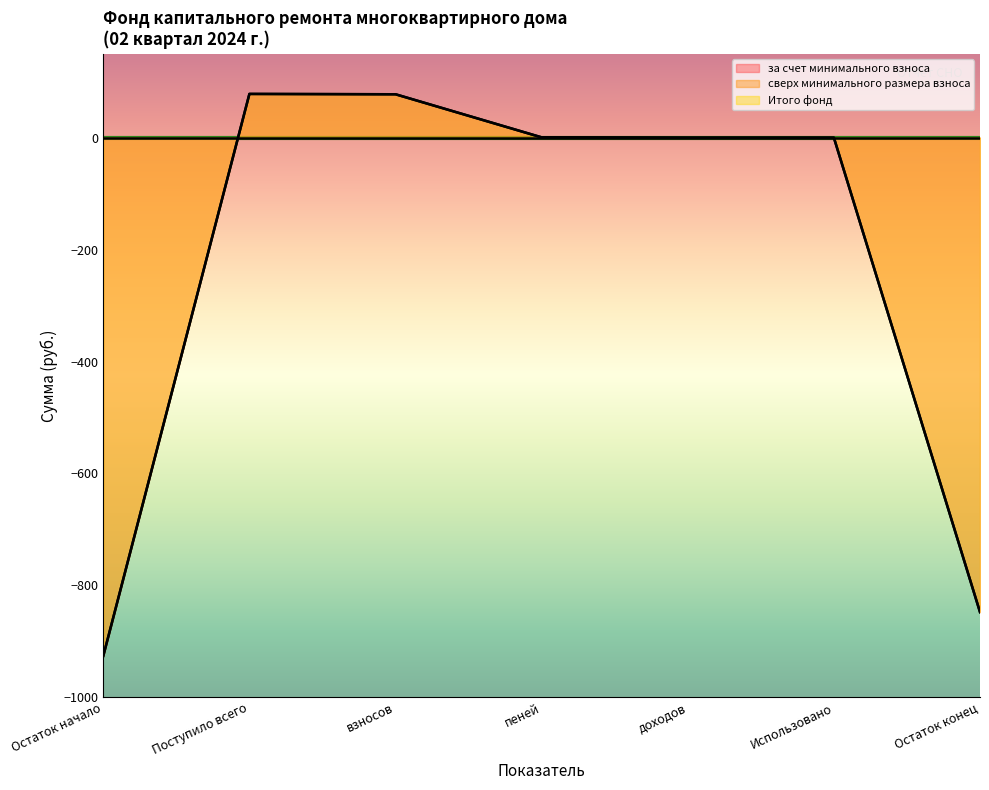

What position from the right is пеней?

4